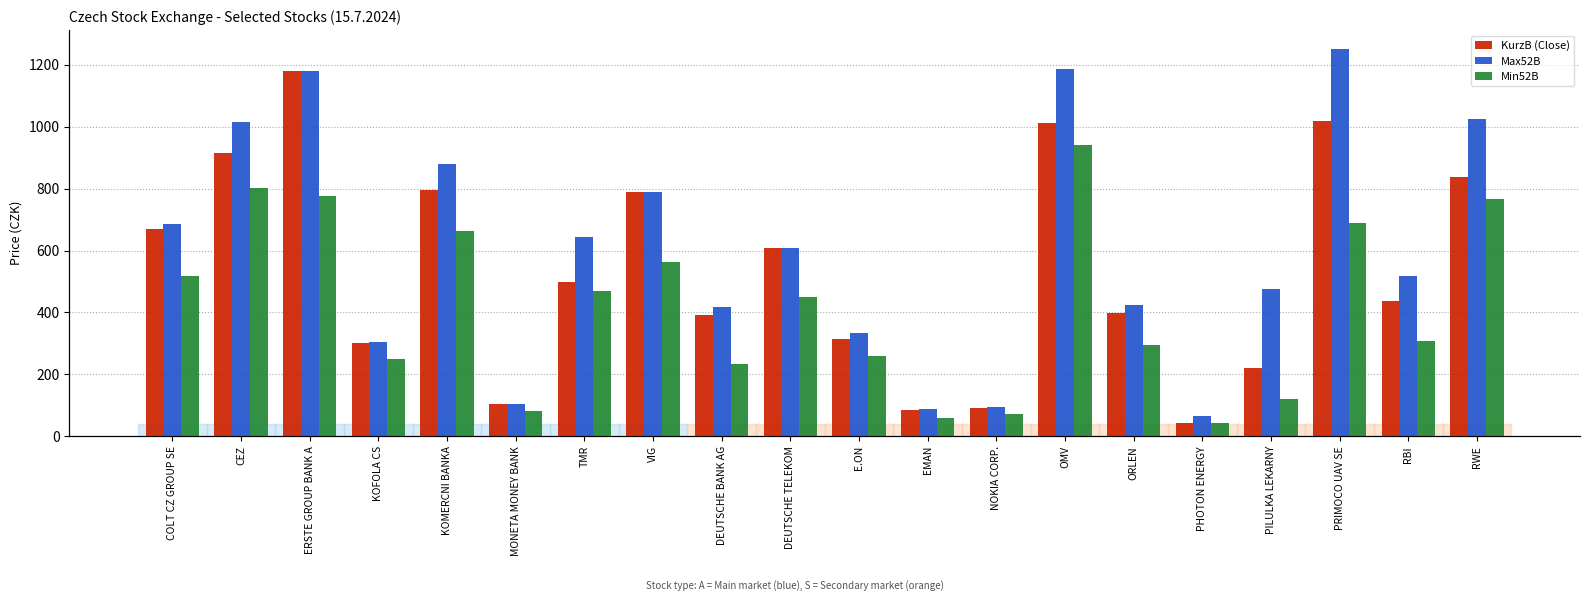

What is the value of the Max52B bar at the 17th from the left?

475.0